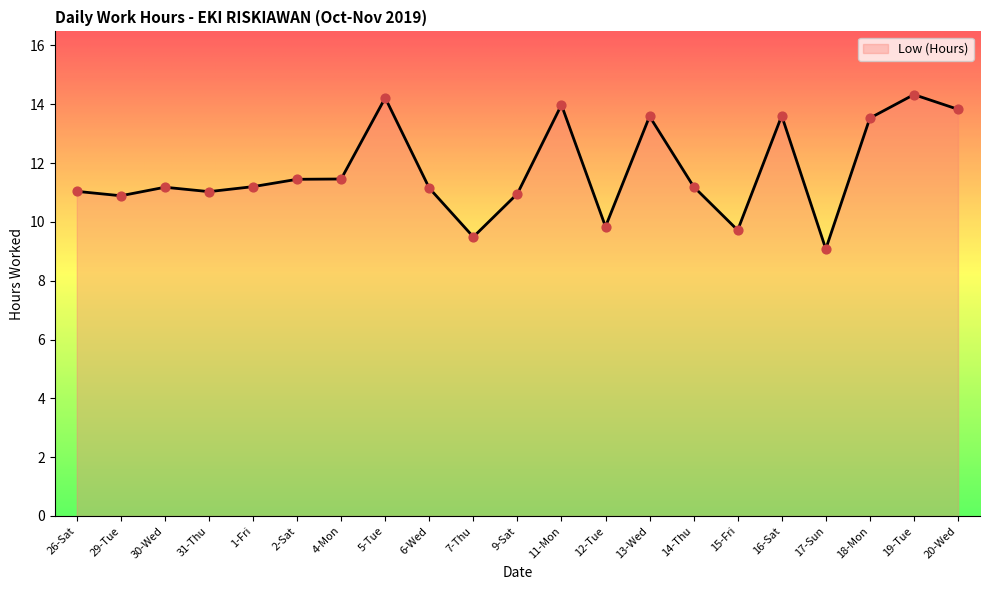

What is the ratio of the value at 11-Mon to the value at 15-Fri?

1.4